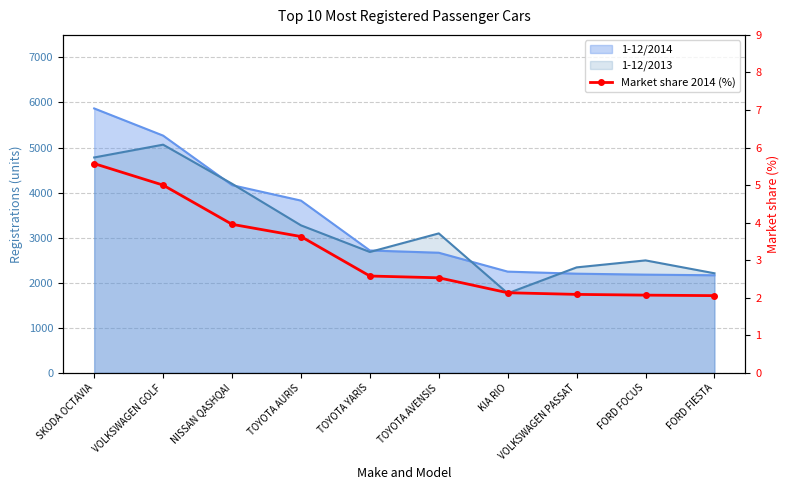

List the labels in order of value, smallest first.

FORD FIESTA, FORD FOCUS, VOLKSWAGEN PASSAT, KIA RIO, TOYOTA AVENSIS, TOYOTA YARIS, TOYOTA AURIS, NISSAN QASHQAI, VOLKSWAGEN GOLF, SKODA OCTAVIA